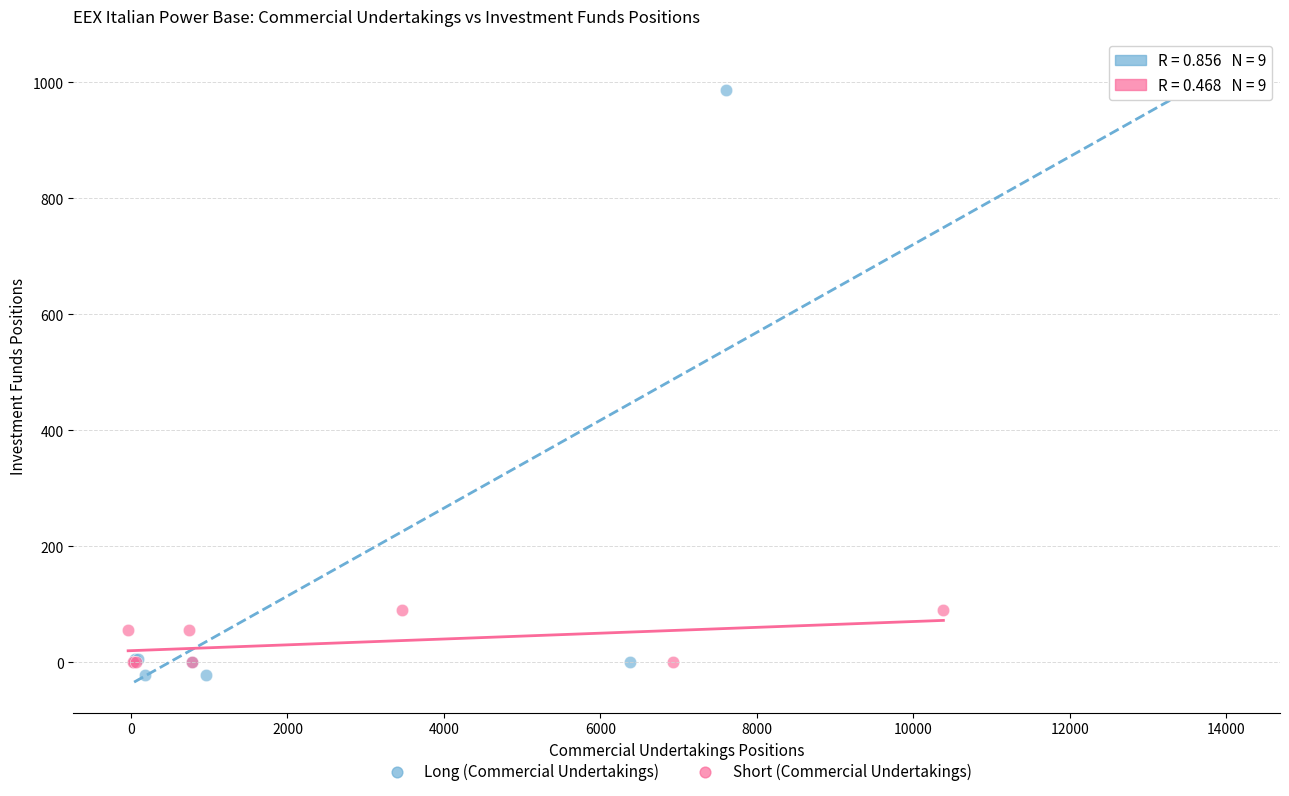

Which series has the largest Y range (max minus min)?

Long (Commercial Undertakings)